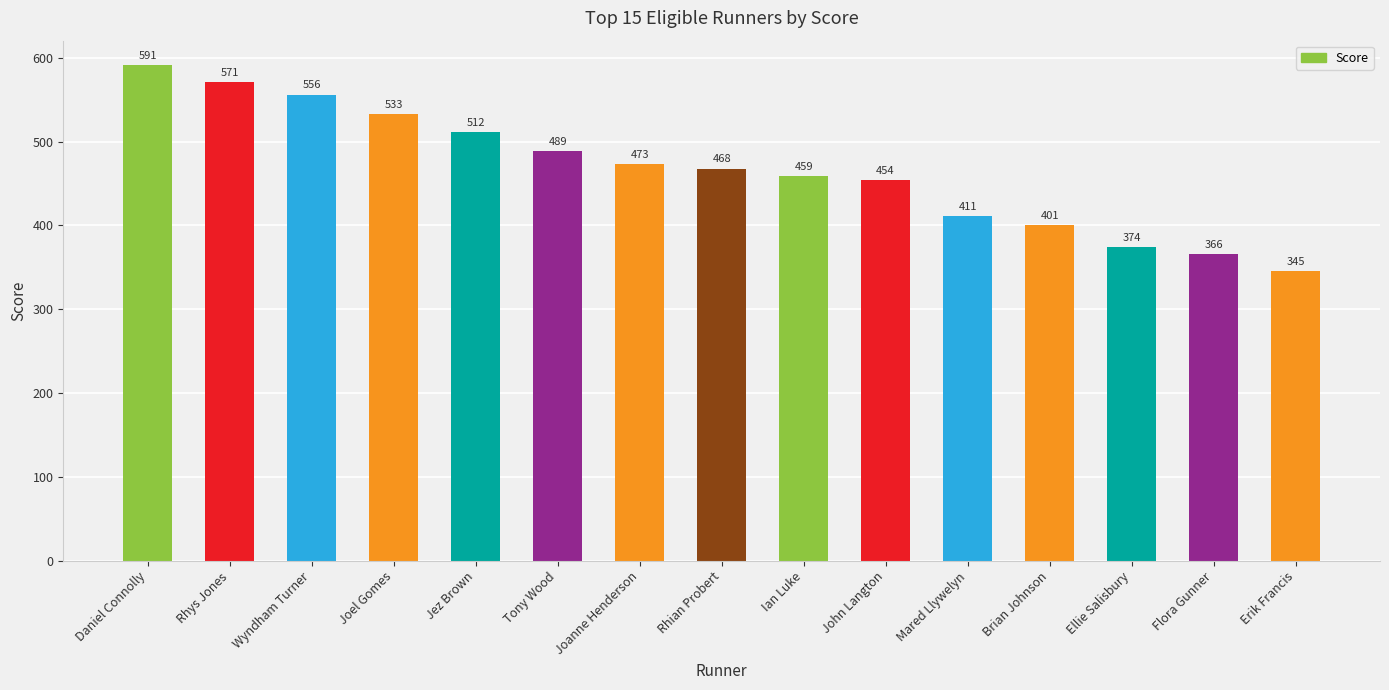

What is the maximum value shown in the chart?

590.9